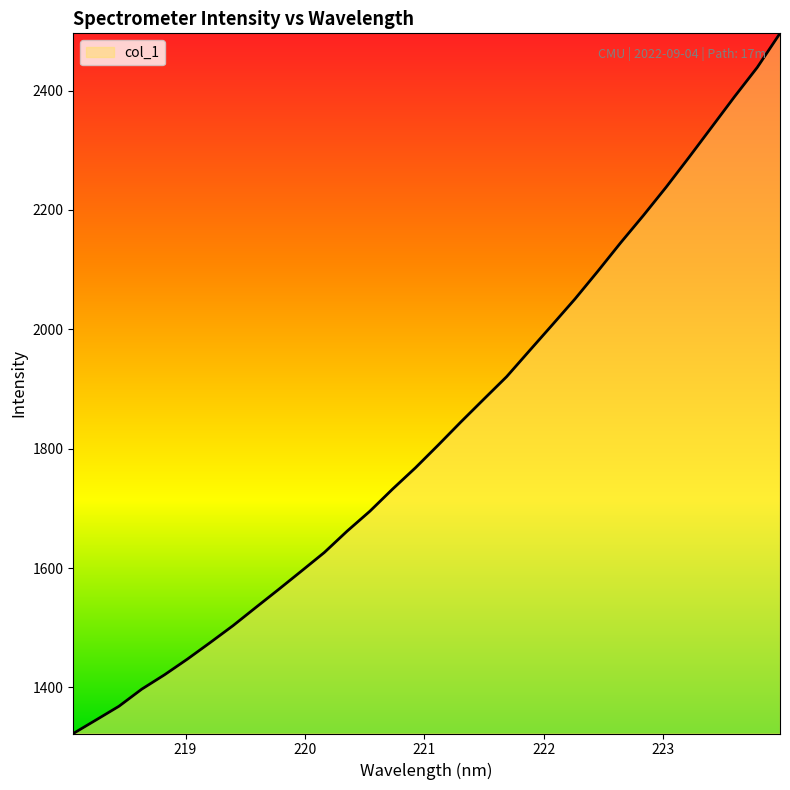

How many series are shown in this chart?

1